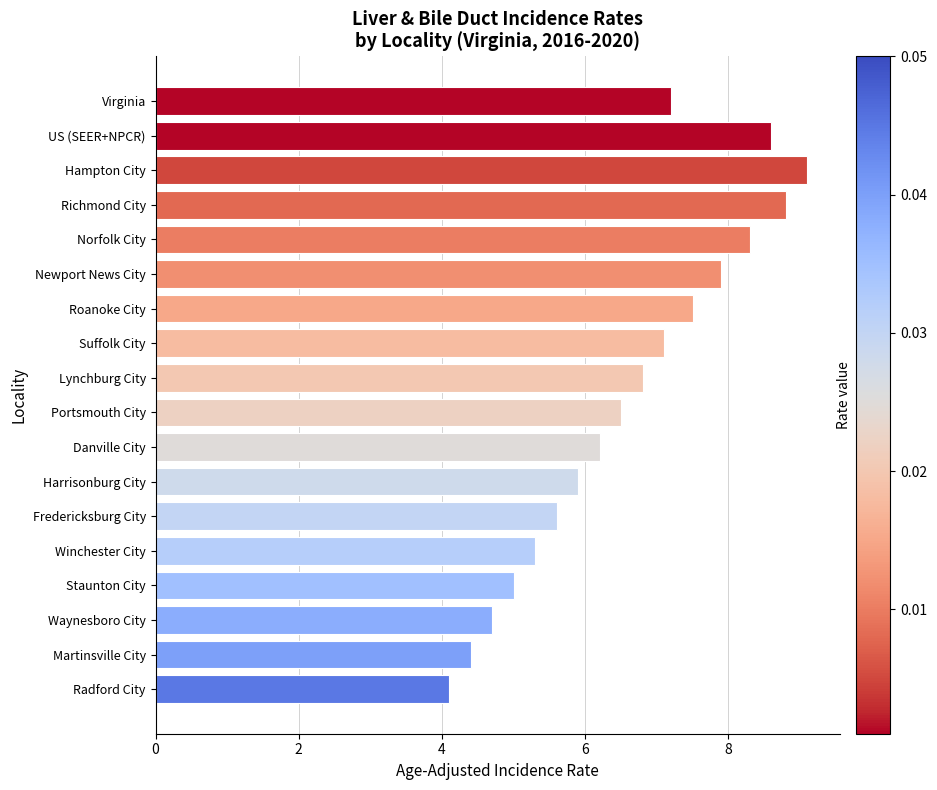

Rank the categories by value from highest to lowest.

Hampton City, Richmond City, US (SEER+NPCR), Norfolk City, Newport News City, Roanoke City, Virginia, Suffolk City, Lynchburg City, Portsmouth City, Danville City, Harrisonburg City, Fredericksburg City, Winchester City, Staunton City, Waynesboro City, Martinsville City, Radford City